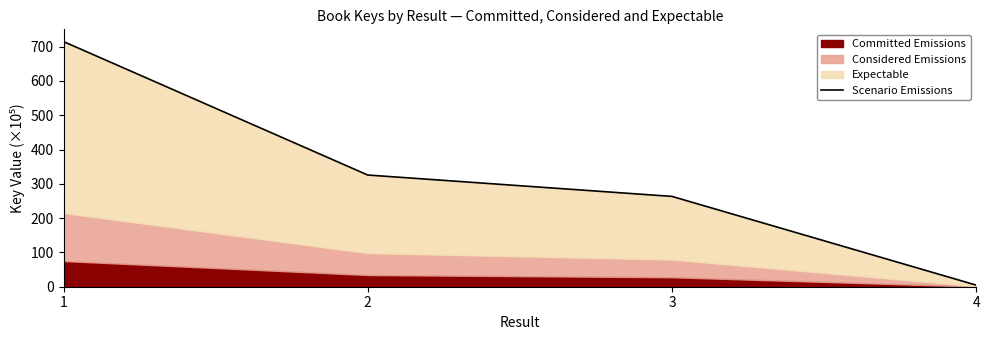

What is the maximum value shown in the chart?

714.7